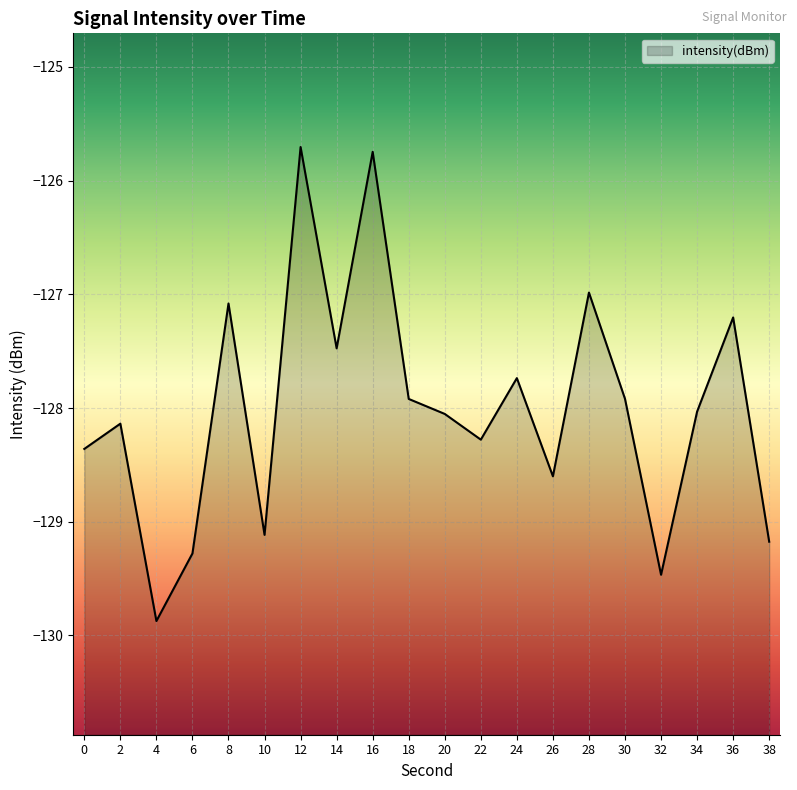

Is it true that the value at 20 is -128.1?

True